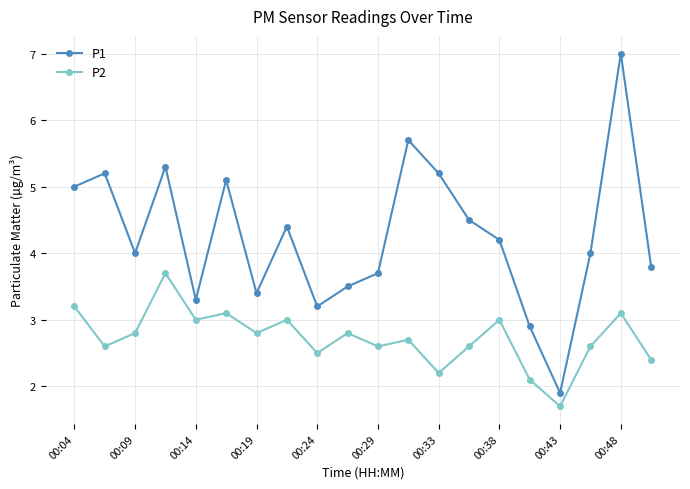

What is the difference between the maximum and minimum values in the P1 series?

5.1